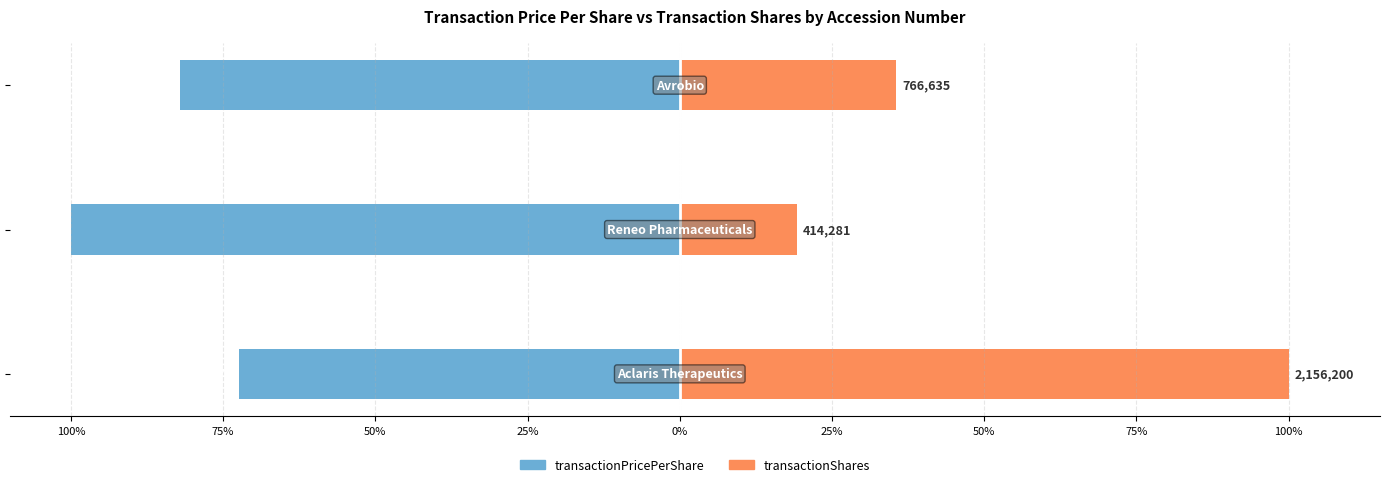

Reading left to right, what are all the values shown in this chart?

transactionPricePerShare: -72.4	-100.0	-82.1
transactionShares: 100.0	19.2	35.6